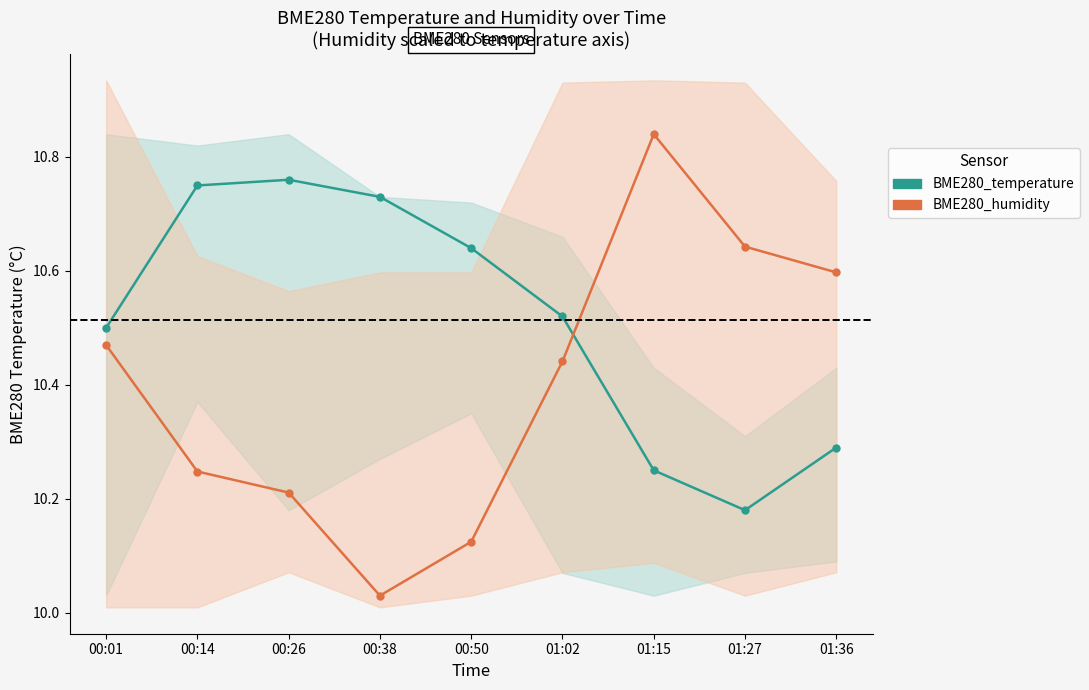

What position from the right is 00:01?

9